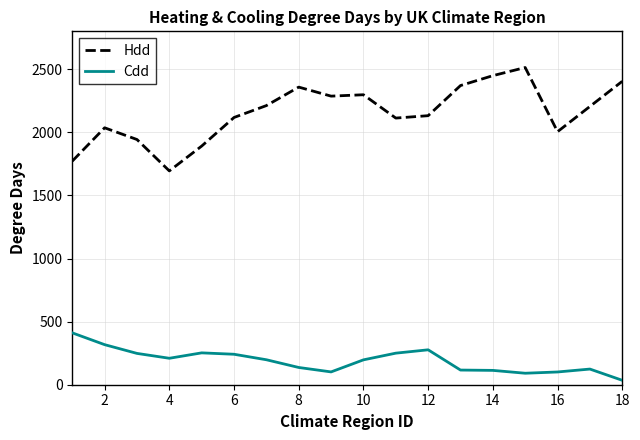

What is the sum of all Cdd values?

3420.7